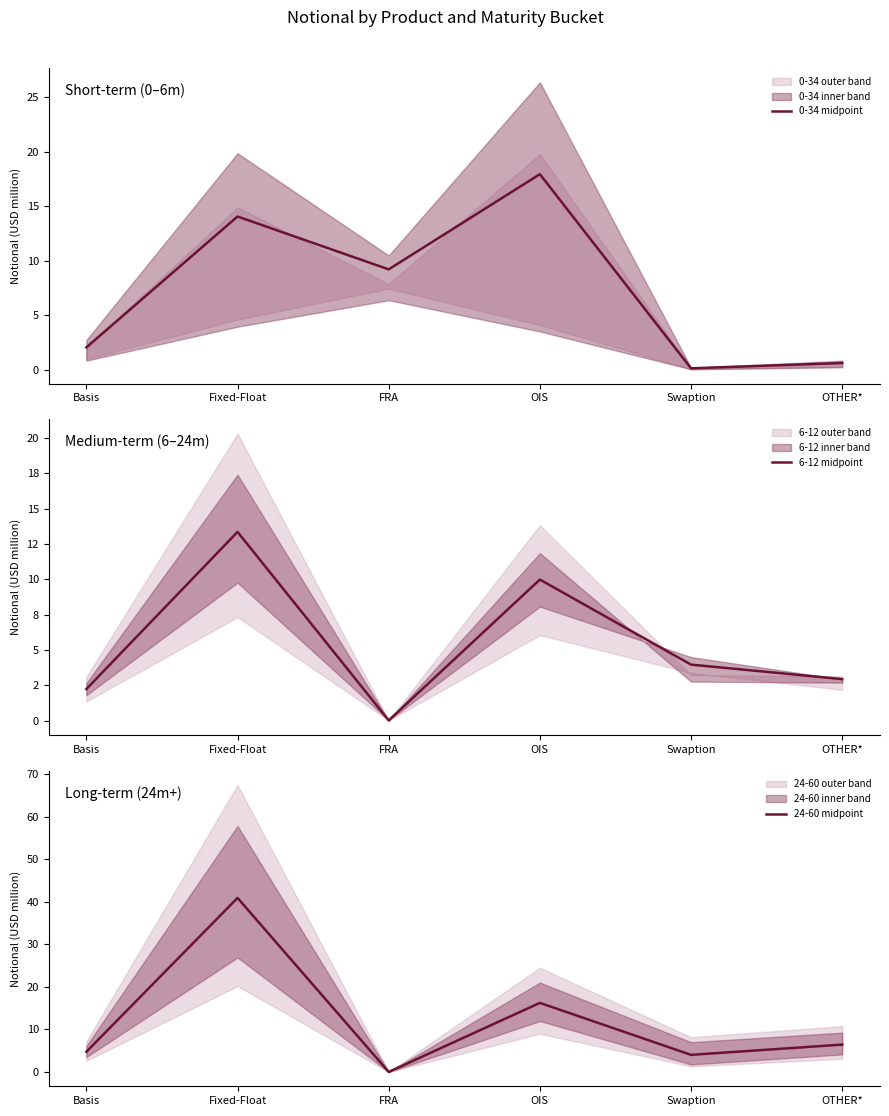

What is the difference between the highest and lowest values at Swaption?

3.9